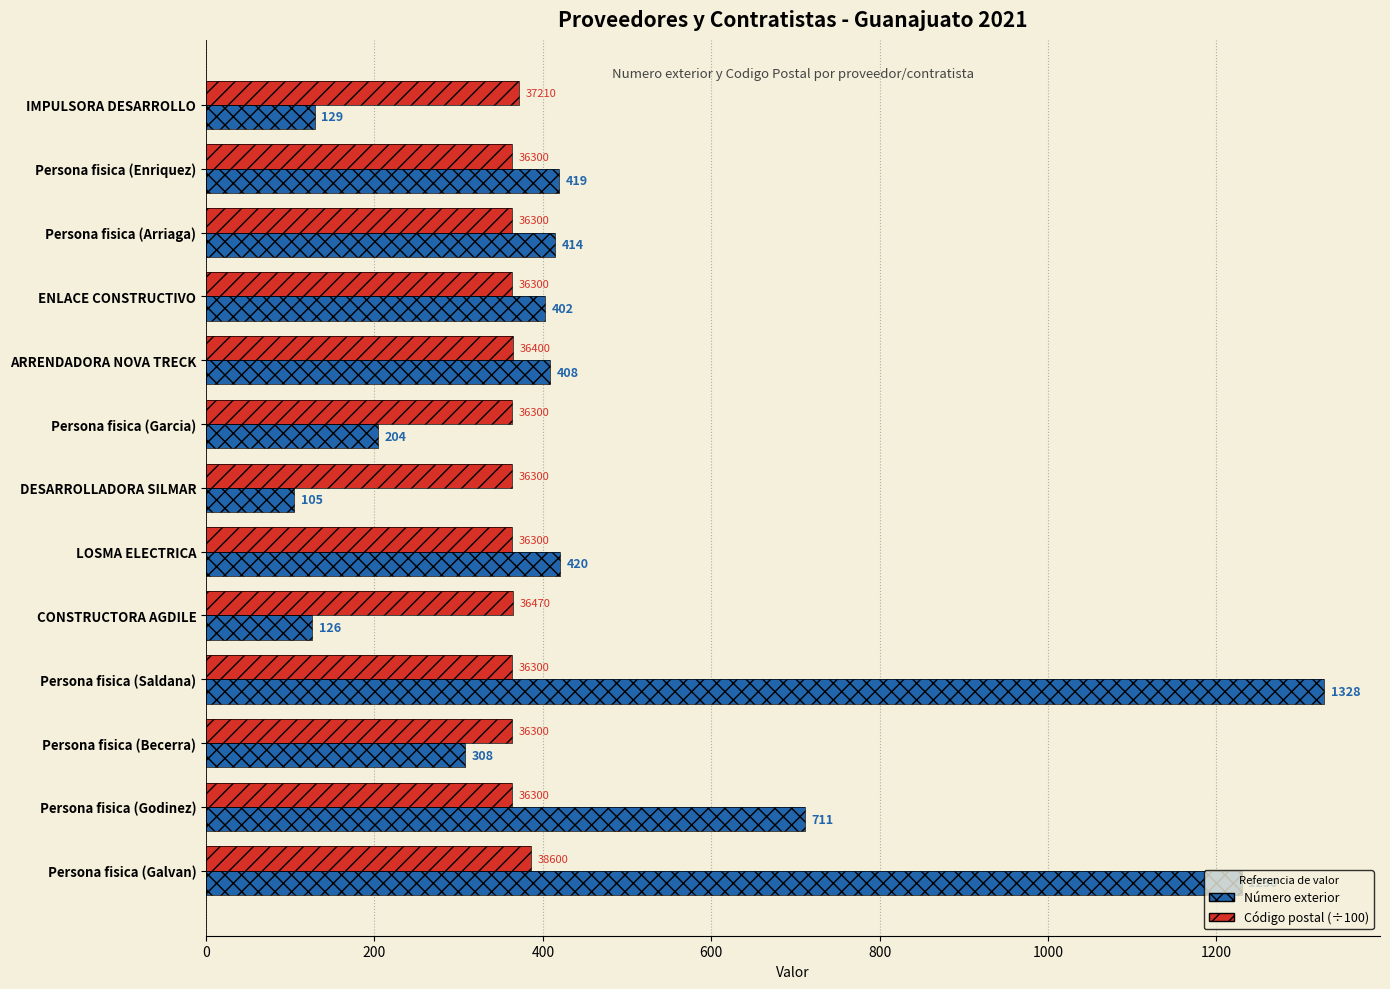

What is the approximate value of Código postal (÷100) at CONSTRUCTORA AGDILE?

364.7